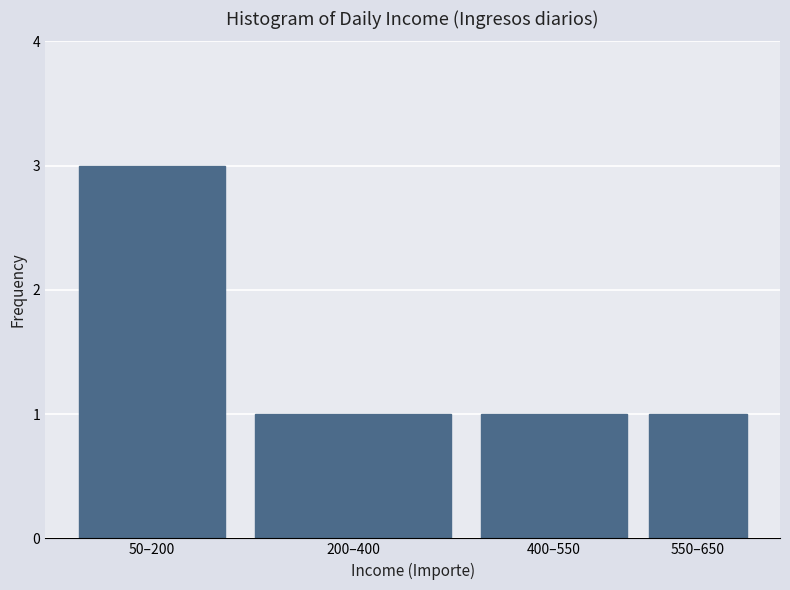

Reading right to left, extract all data points from this chart.

550–650=1	400–550=1	200–400=1	50–200=3